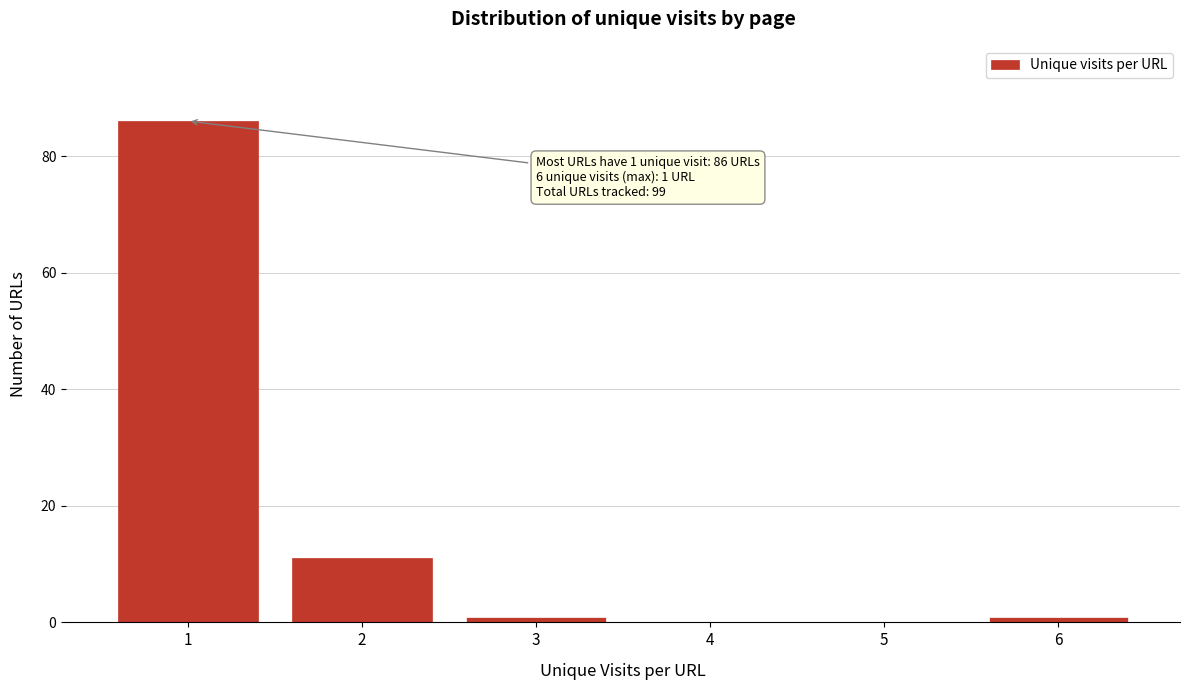

Which range on the x-axis has the tallest bar?

0.5 to 1.5